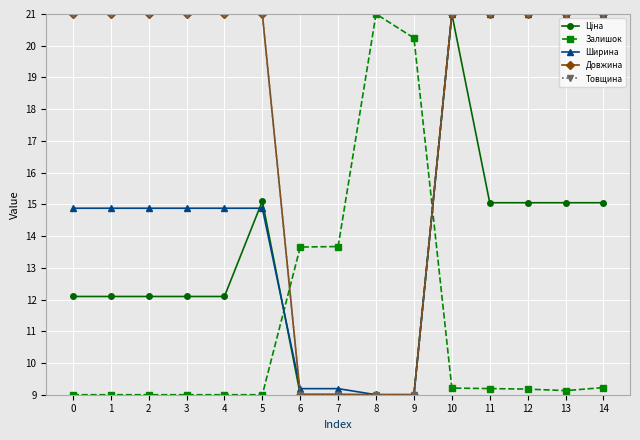

Rank the series by their maximum value, from highest to lowest.

Ціна, Залишок, Ширина, Довжина, Товщина